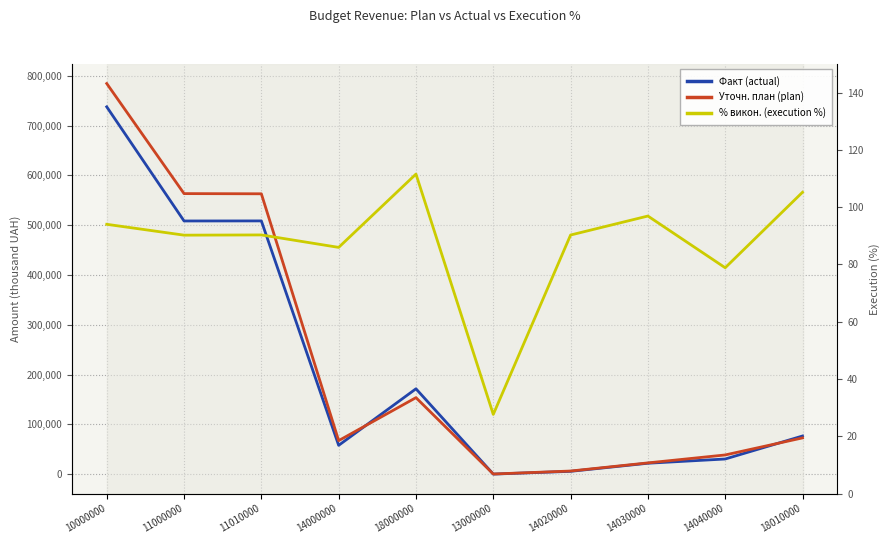

Reading left to right, what are all the values shown in this chart?

Факт (actual): 10000000=737656.0	11000000=508399.0	11010000=508523.7	14000000=57818.5	18000000=171376.8	13000000=61.7	14020000=5607.0	14030000=21849.4	14040000=30362.1	18010000=76550.1
Уточн. план (plan): 10000000=784448.6	11000000=563370.7	11010000=562994.7	14000000=67253.6	18000000=153601.3	13000000=223.0	14020000=6210.0	14030000=22543.6	14040000=38500.0	18010000=72749.4
% викон. (execution %): 10000000=94.0	11000000=90.2	11010000=90.3	14000000=86.0	18000000=111.6	13000000=27.6	14020000=90.3	14030000=96.9	14040000=78.9	18010000=105.2